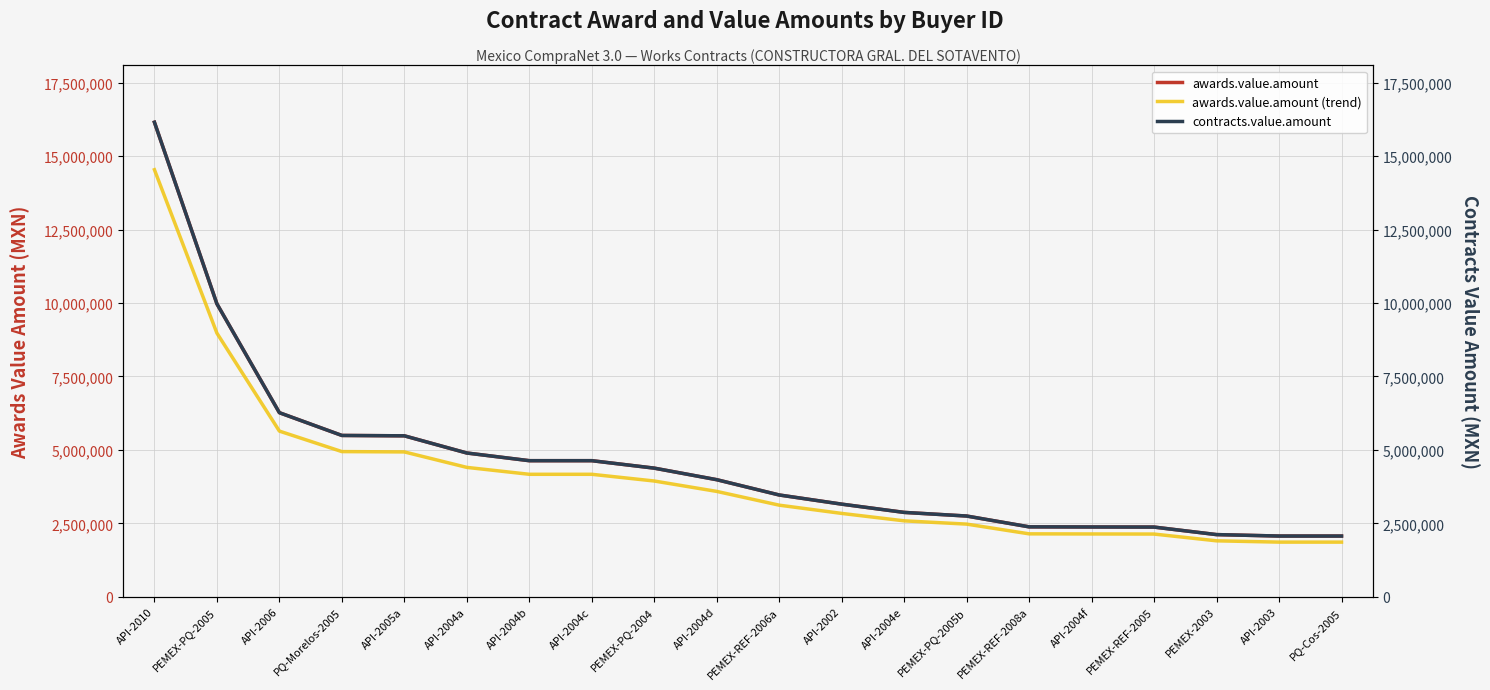

What is the value of the awards.value.amount point at the 13th from the left?

2873653.9